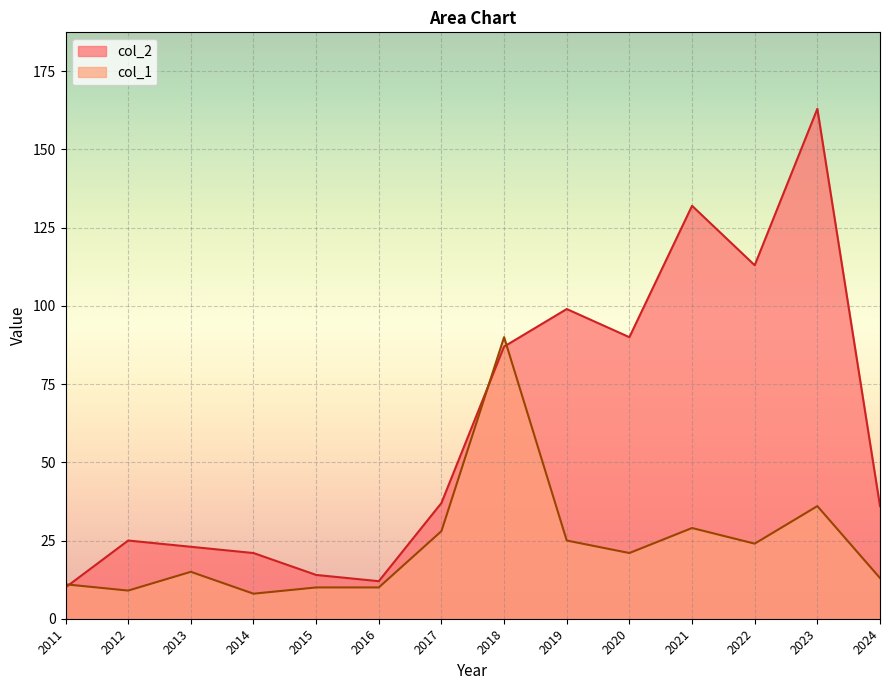

Reading left to right, extract all data points from this chart.

col_2: 10	25	23	21	14	12	37	87	99	90	132	113	163	36
col_1: 11	9	15	8	10	10	28	90	25	21	29	24	36	13